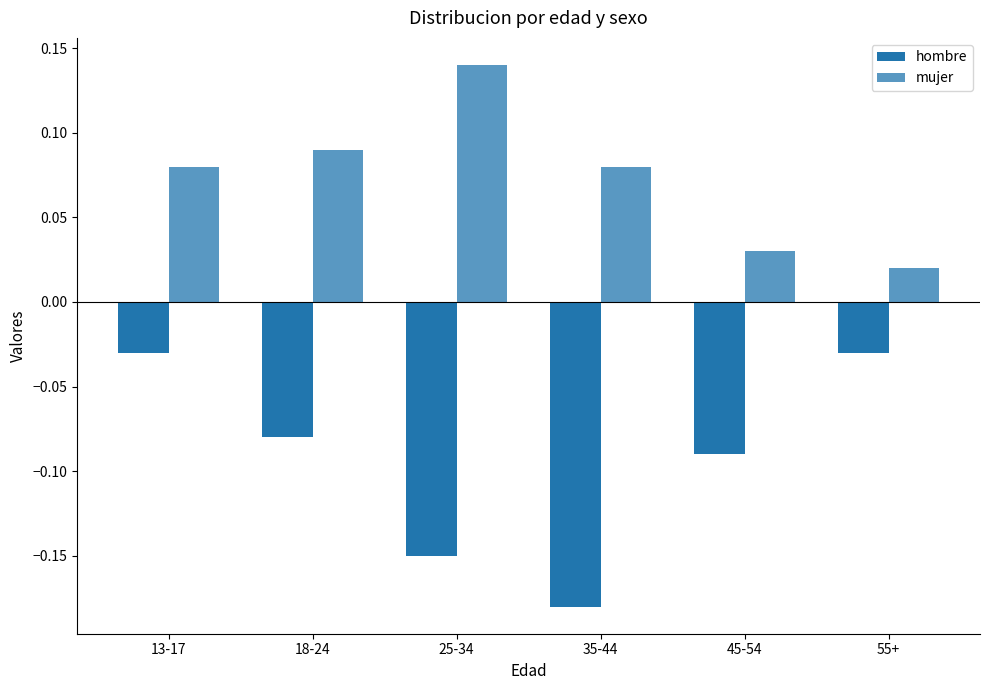

True or false: mujer has a value of 0.0 at 45-54.

False